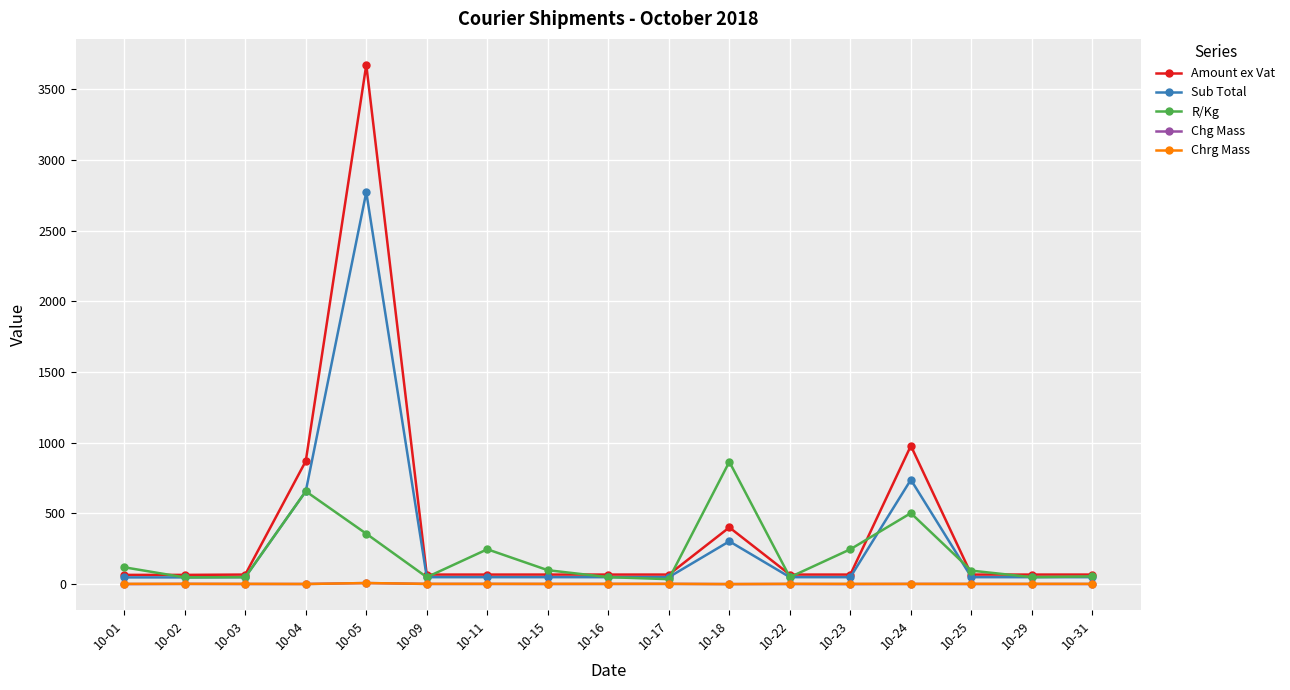

What is the average value of the Amount ex Vat series?

399.8